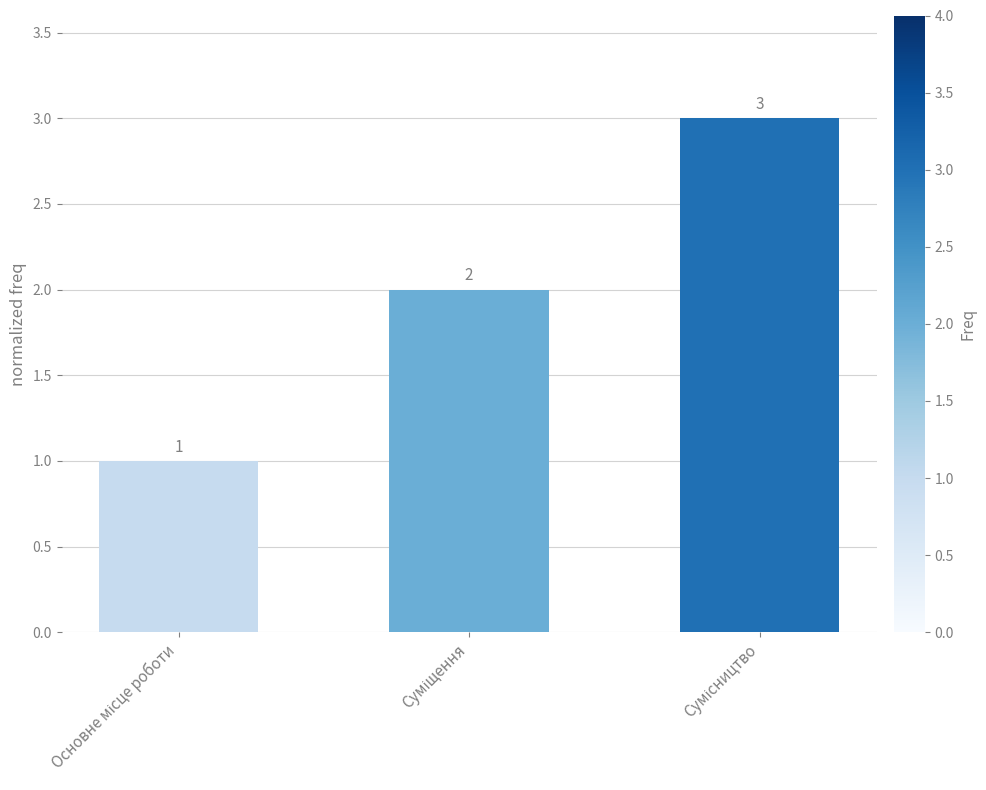

What is the sum of all values?

6